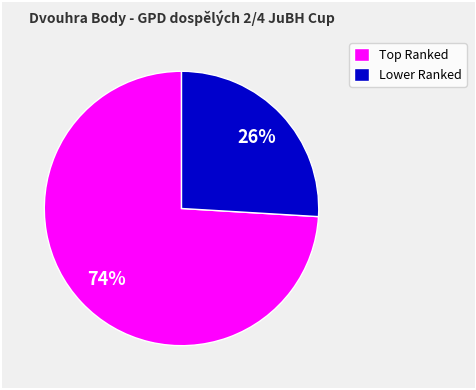

Which category accounts for the majority?

Top Ranked